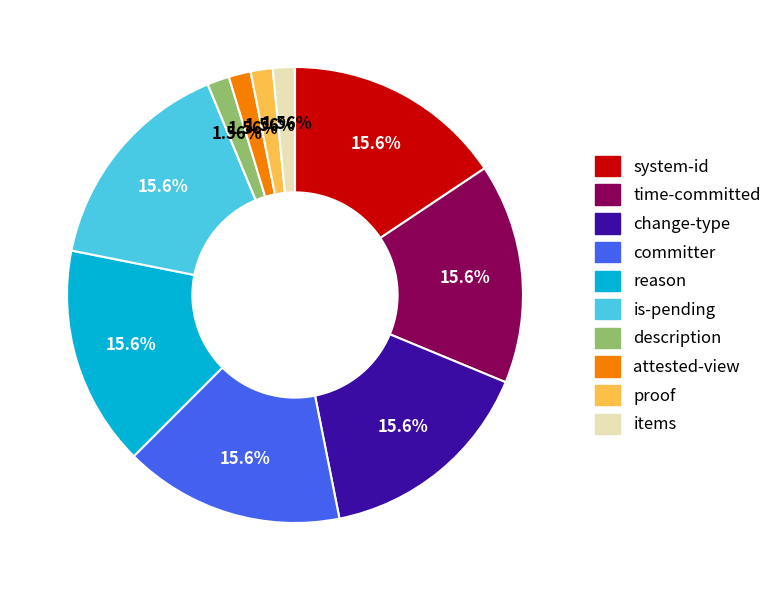

Do change-type and committer together represent more than half of the pie?

No